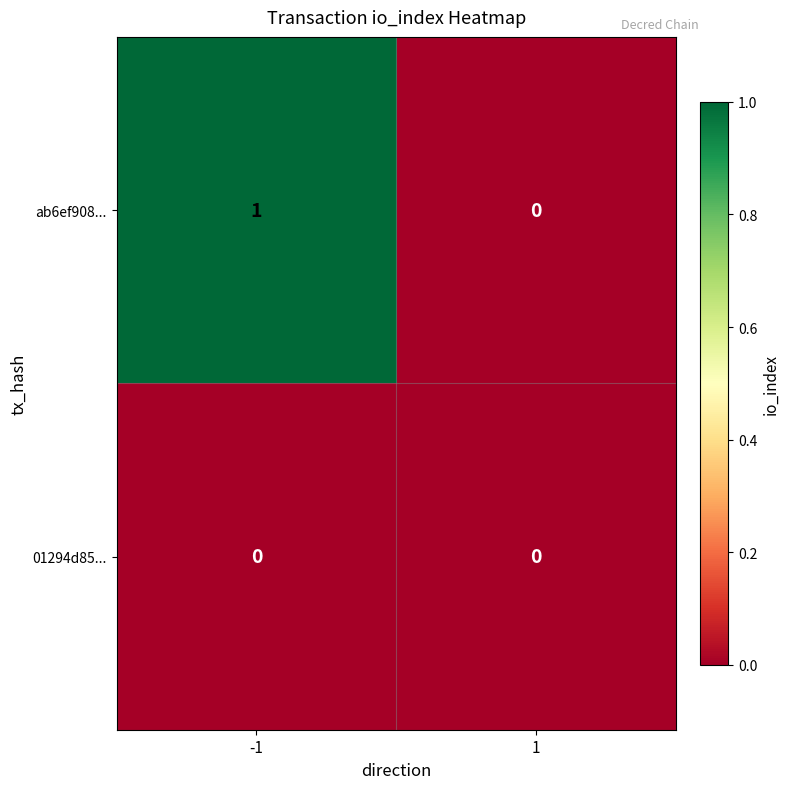

Which series has the largest total across all categories?

ab6ef908...